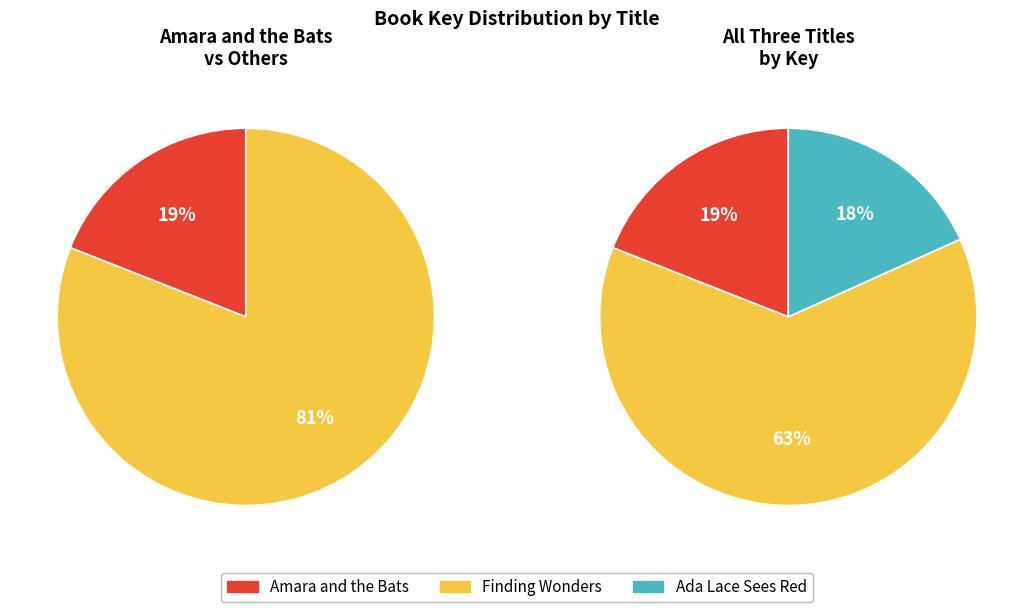

What portion of the pie excludes Amara and the Bats?

81.0%